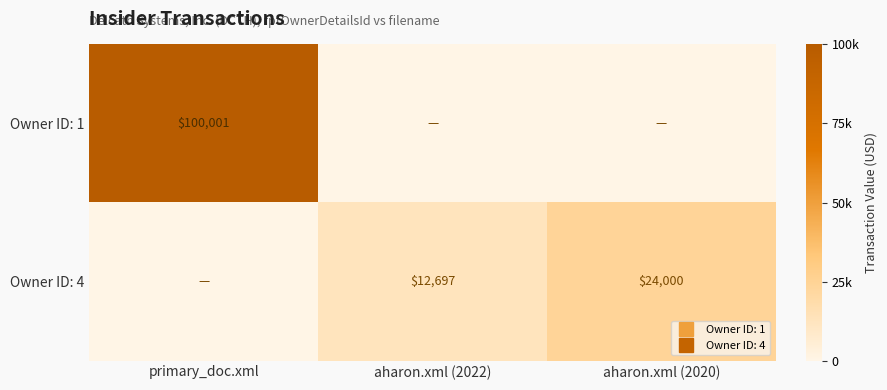

The Owner ID: 4 series shows 8328 at aharon.xml (2020). True or false?

False